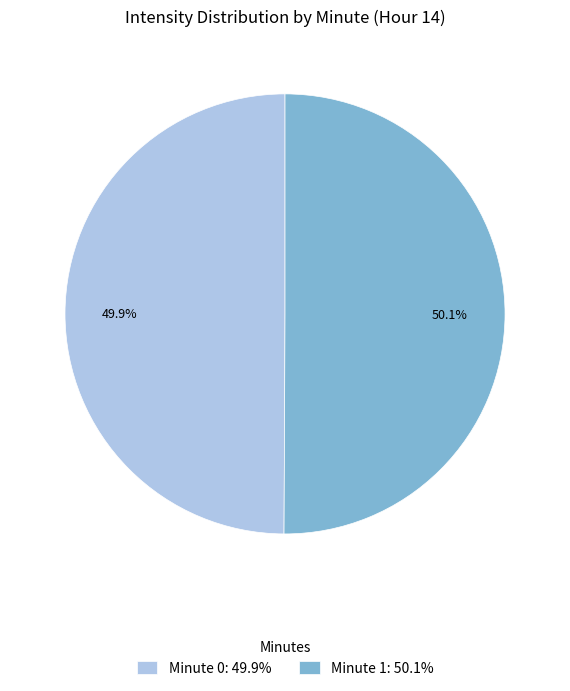

What portion of the pie excludes Minute 1: 50.1%?

49.9%